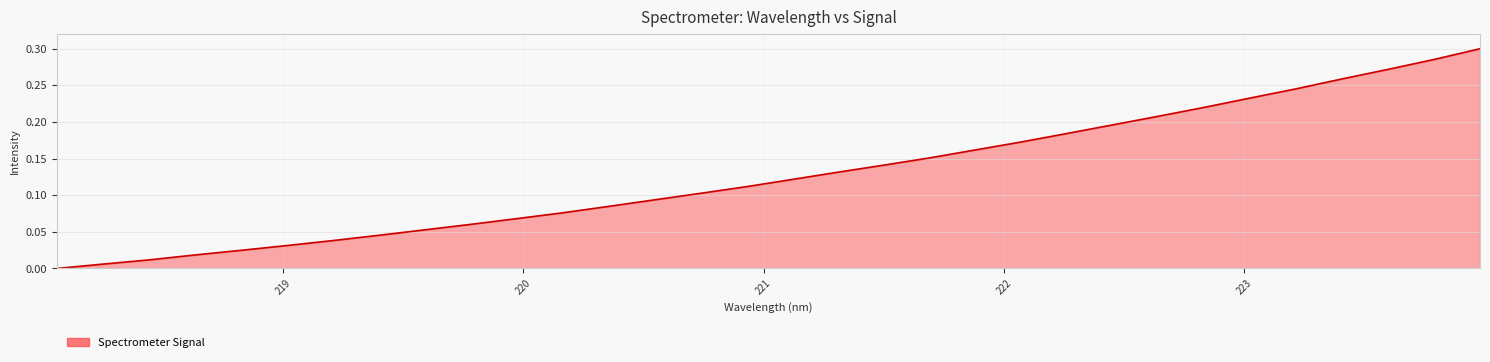

True or false: the data has more than 2 interior local peaks.

False